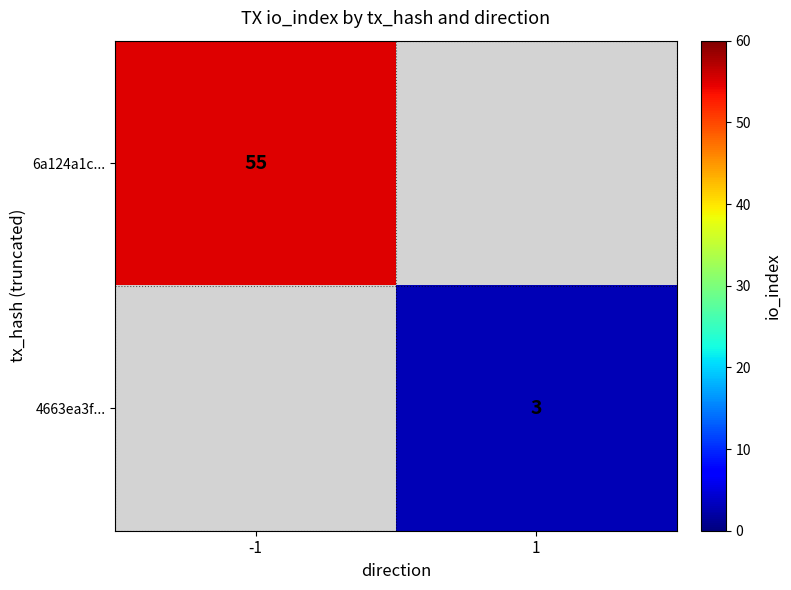

The 6a124a1c... series shows 55 at -1. True or false?

True